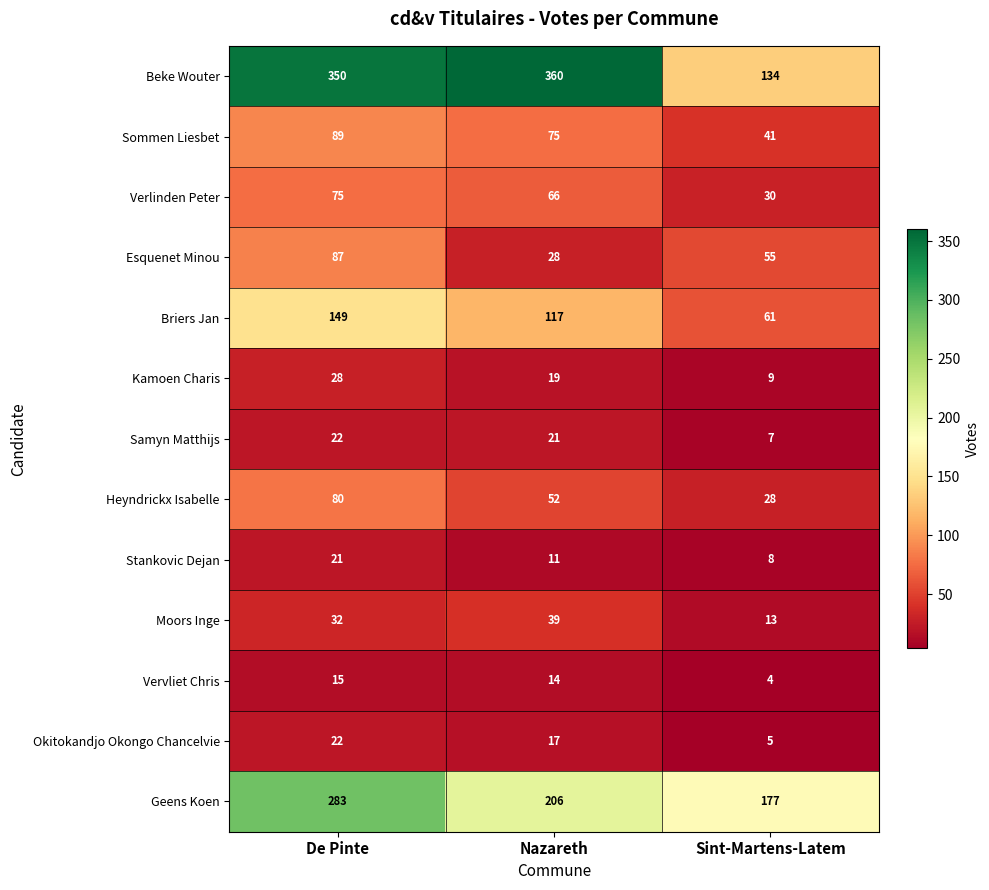

The value of Esquenet Minou at Sint-Martens-Latem is 55. True or false?

True